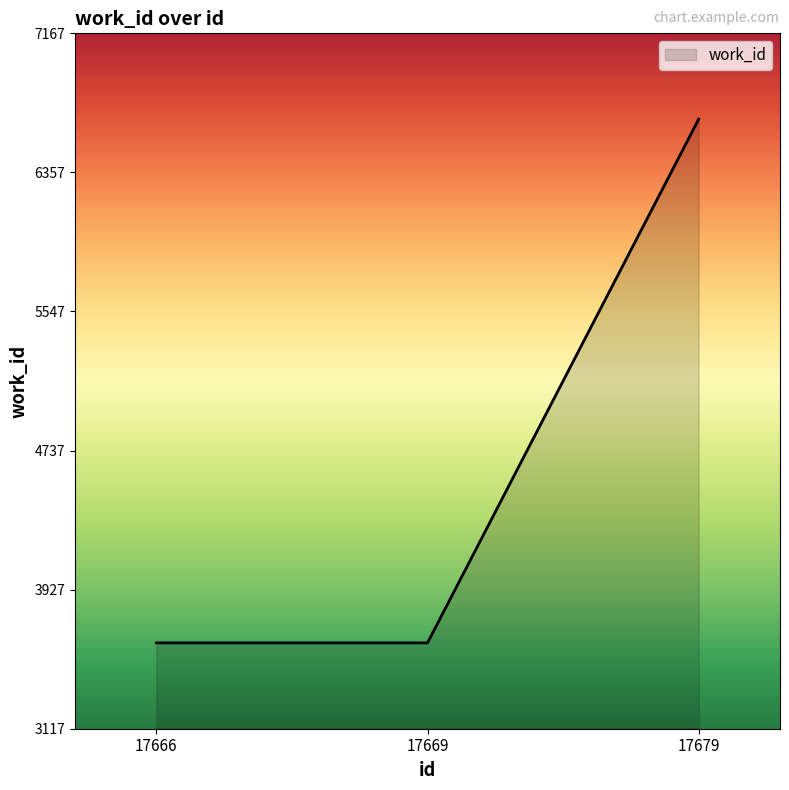

The value at 17666 is 6326. True or false?

False